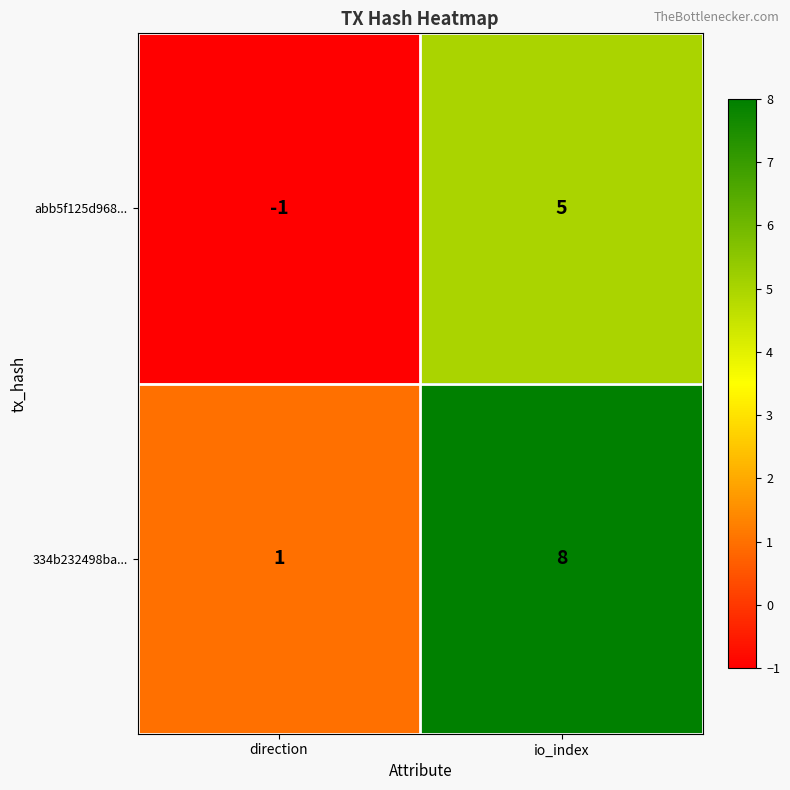

Is it true that 334b232498ba... equals 13 at io_index?

False